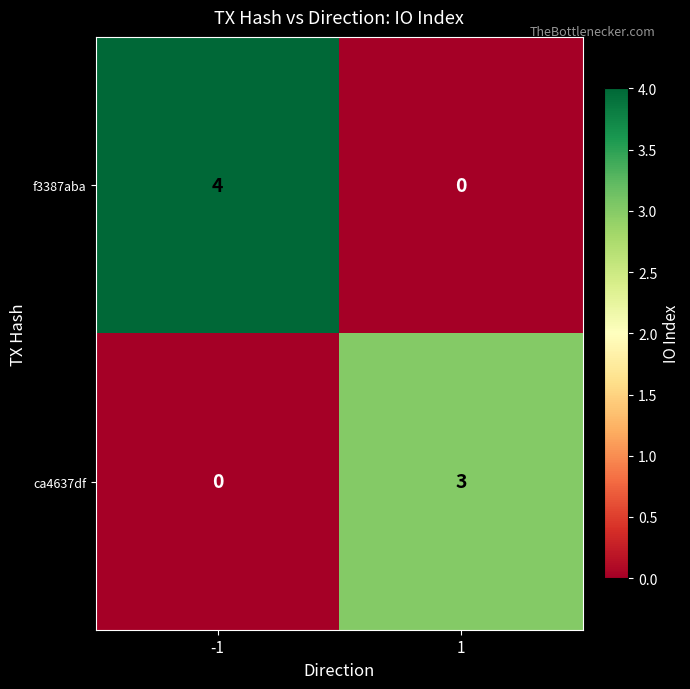

Reading left to right, transcribe all the data shown in this chart.

f3387aba: 4	0
ca4637df: 0	3